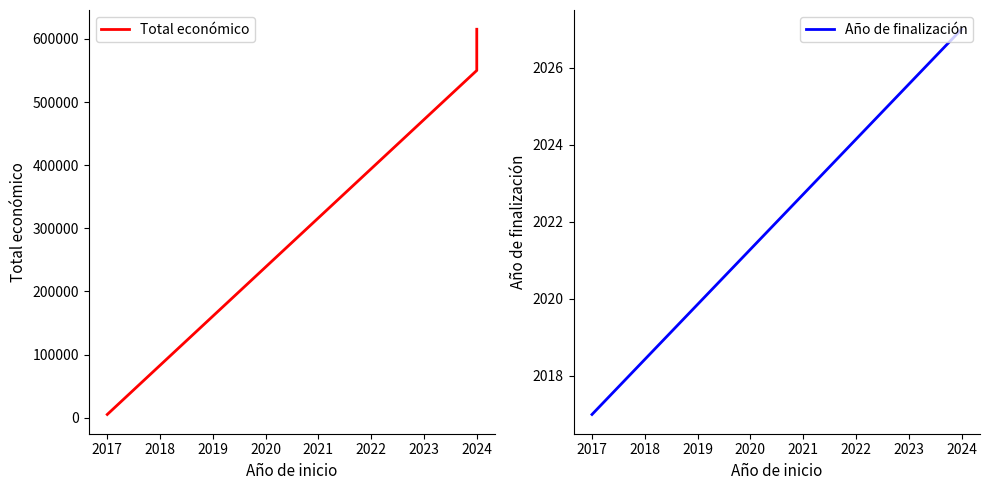

How many distinct data groups are displayed?

2